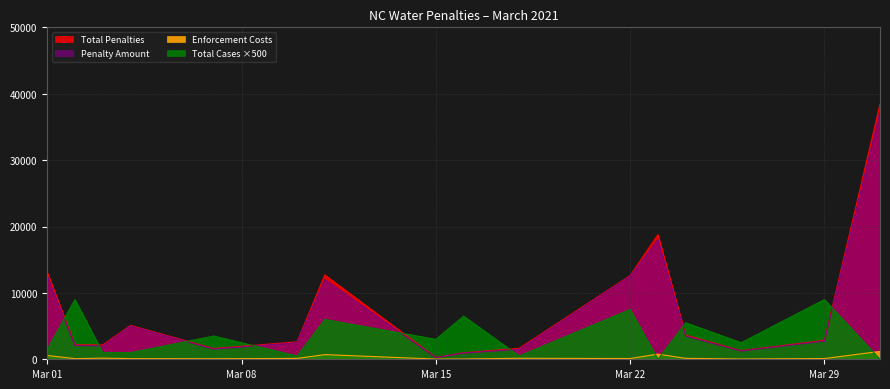

The Total Cases in Previous 12 Months series shows 7.9 at 2021-03-01. True or false?

False